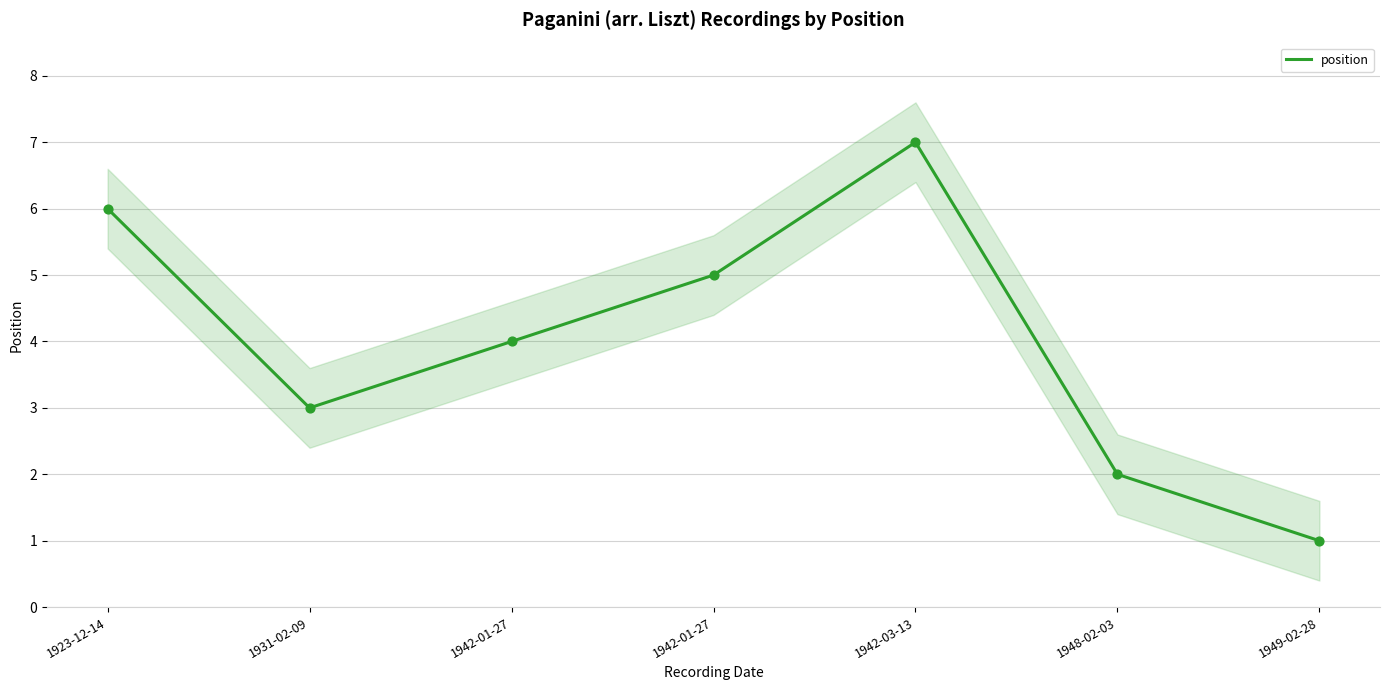

Which has a higher value, 1949-02-28 or 1923-12-14?

1923-12-14